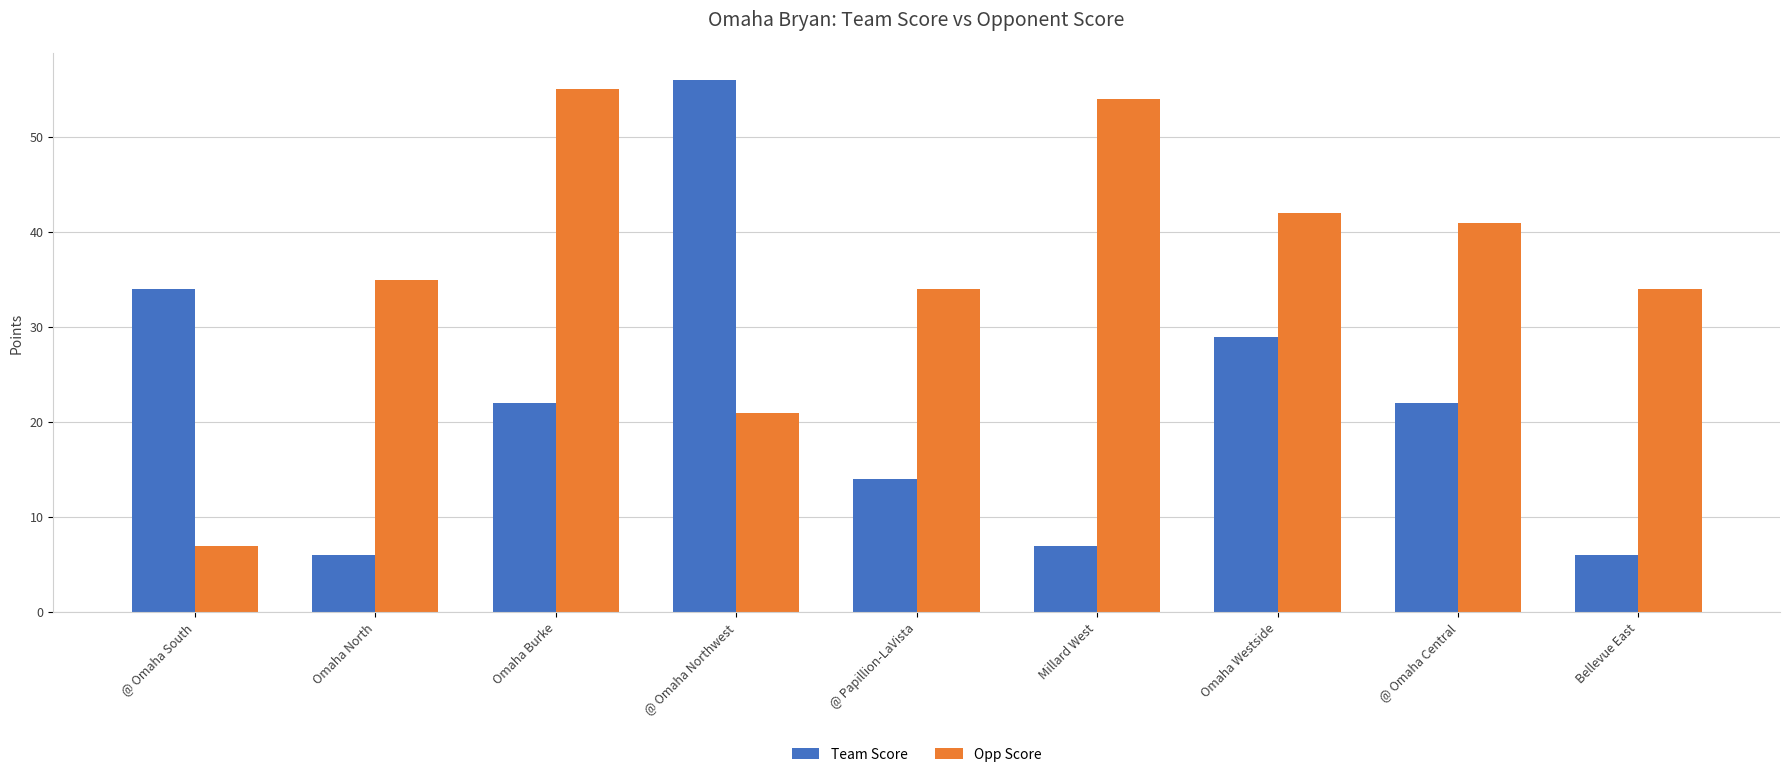

What value does the Opp Score series have at Omaha North, to the nearest 5?

35